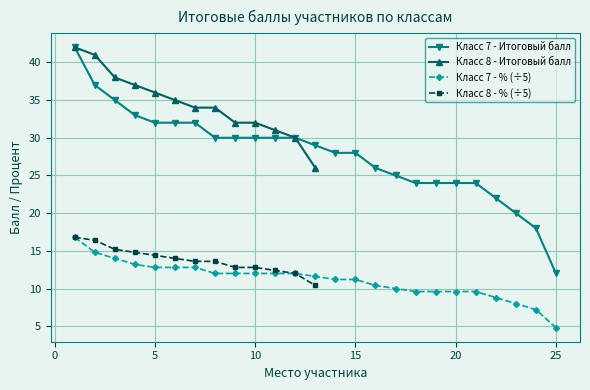

True or false: Класс 7 - % (÷5) has a value of 3.0 at 25.

False